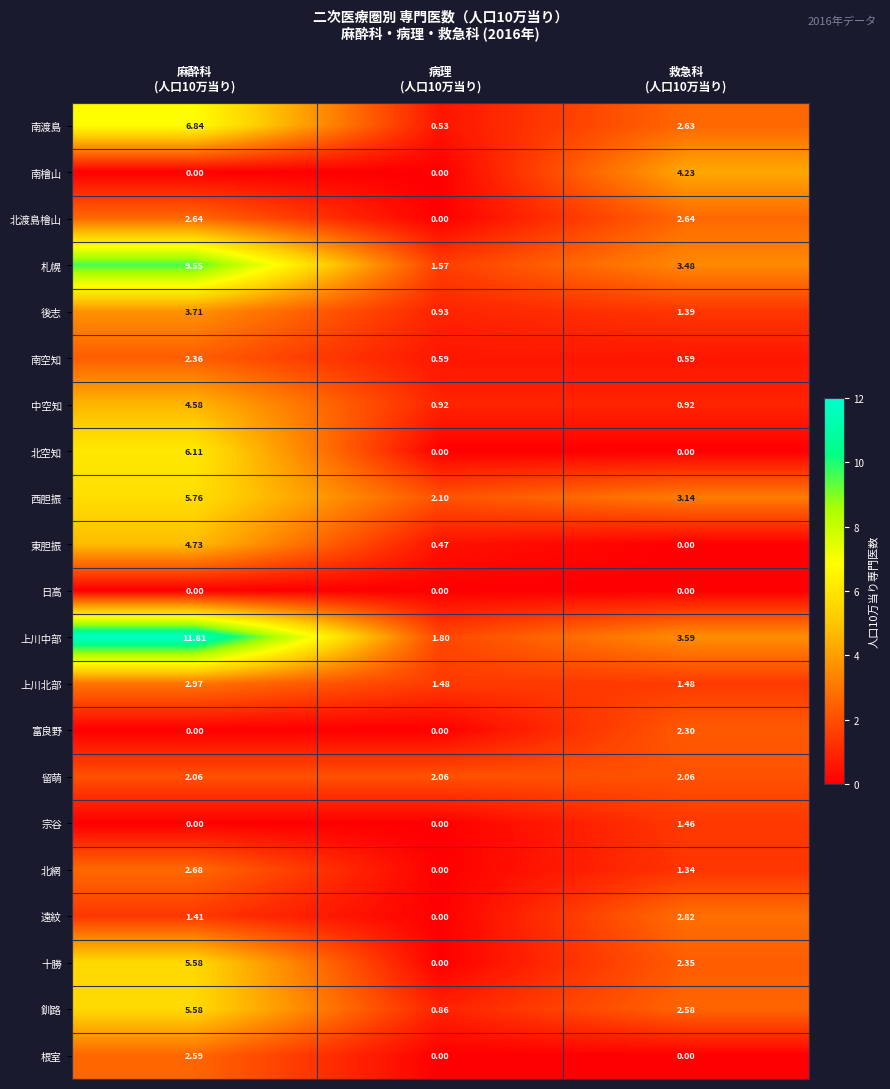

Count the number of categories in the chart.

3